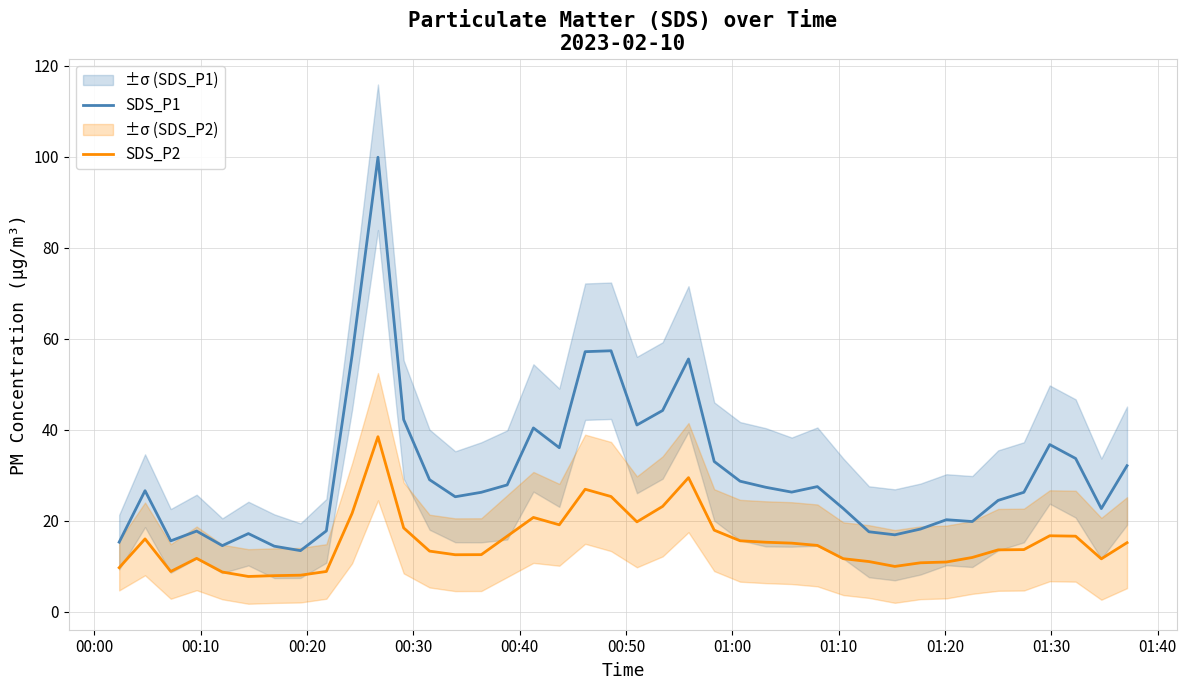

True or false: SDS_P1 and SDS_P2 cross at least once.

False